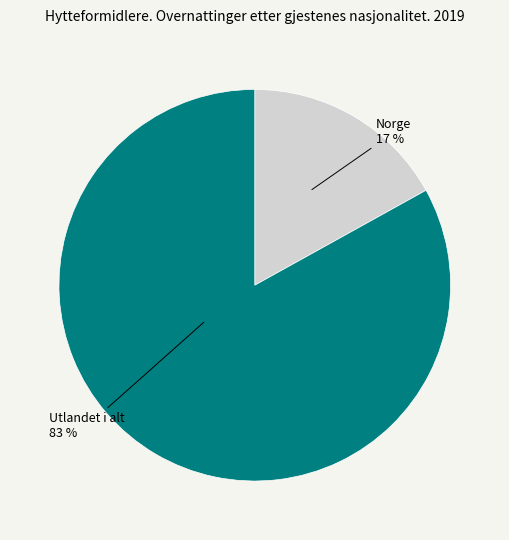

Is there any slice that represents more than half of the pie?

Yes